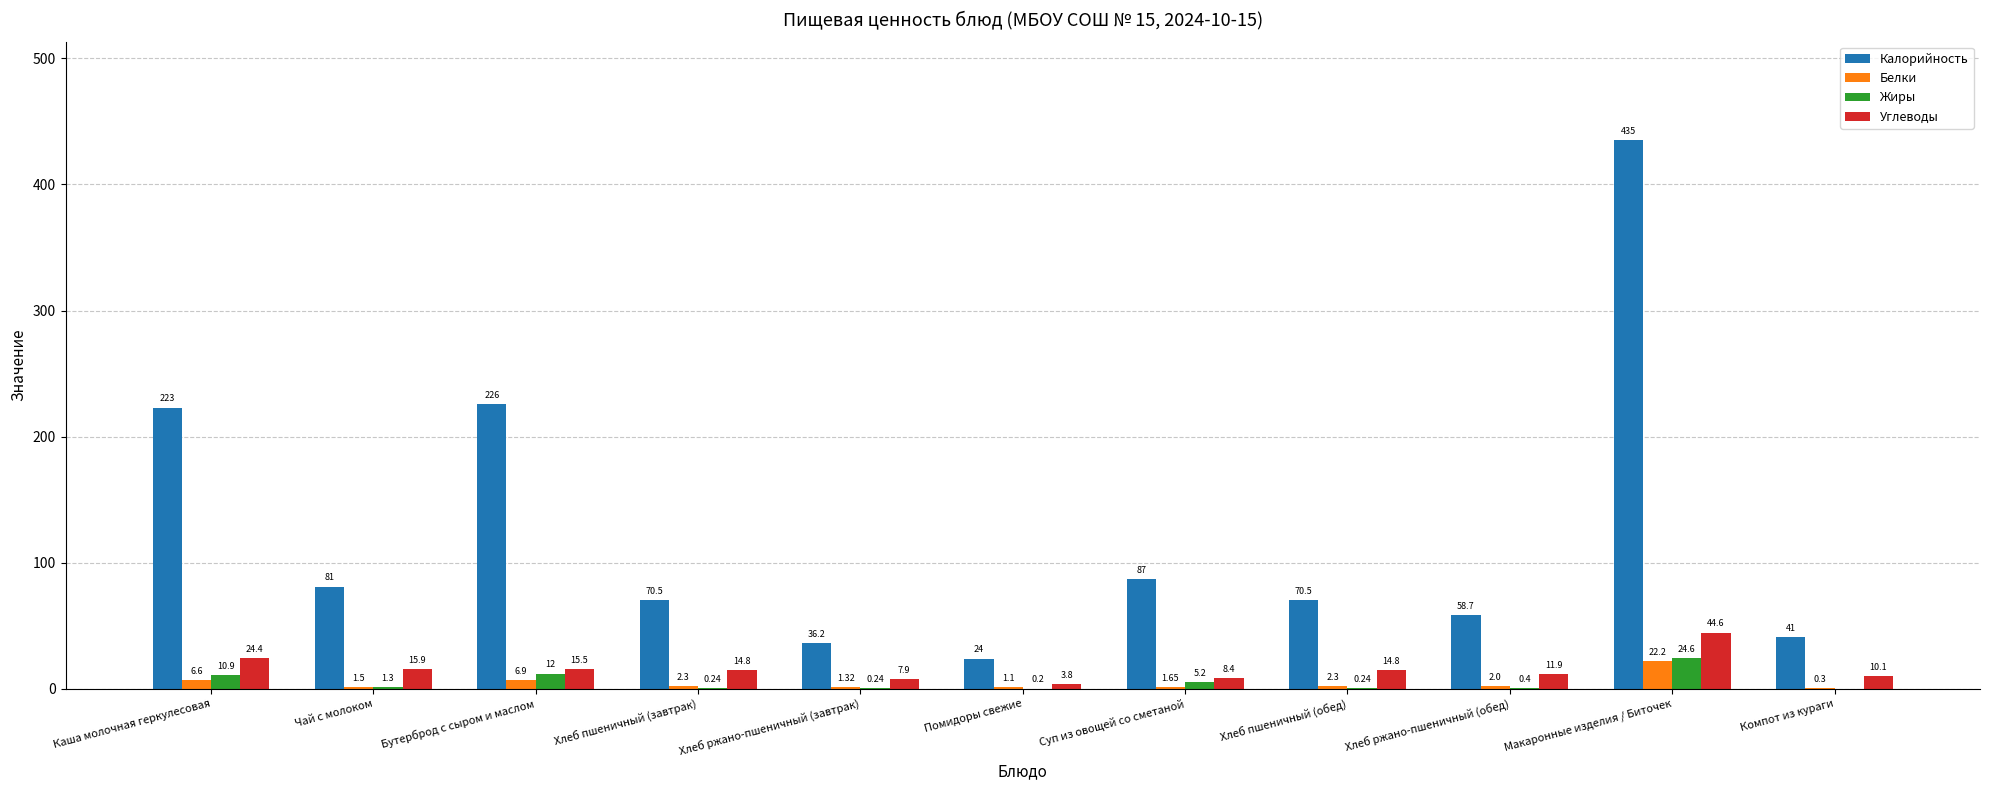

What is the sum of the Углеводы values at Суп из овощей со сметаной and Хлеб ржано-пшеничный (обед)?

20.3